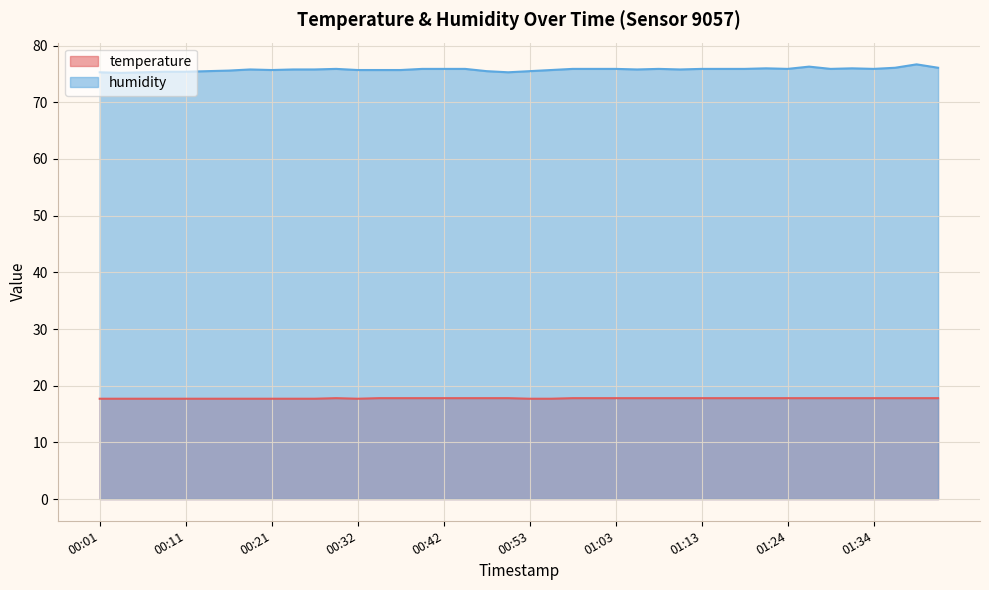

What is the difference between the highest and lowest values at 00:16?

57.9